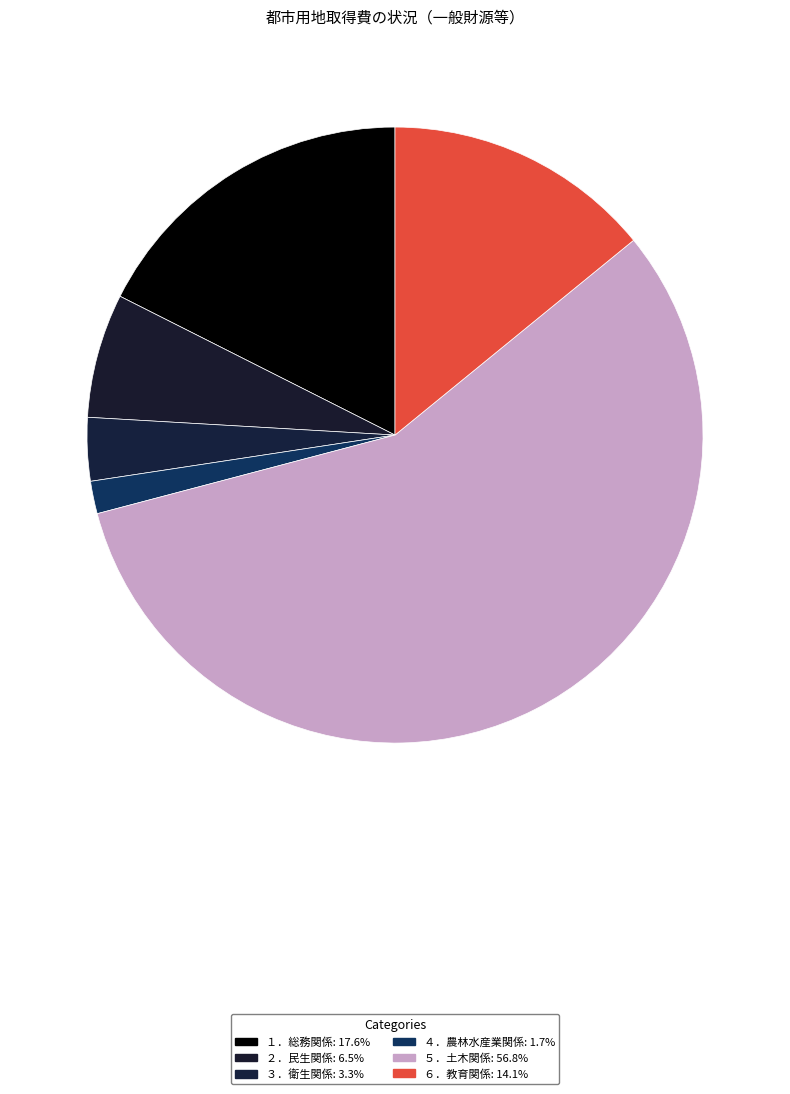

Count the number of slices in the pie.

6